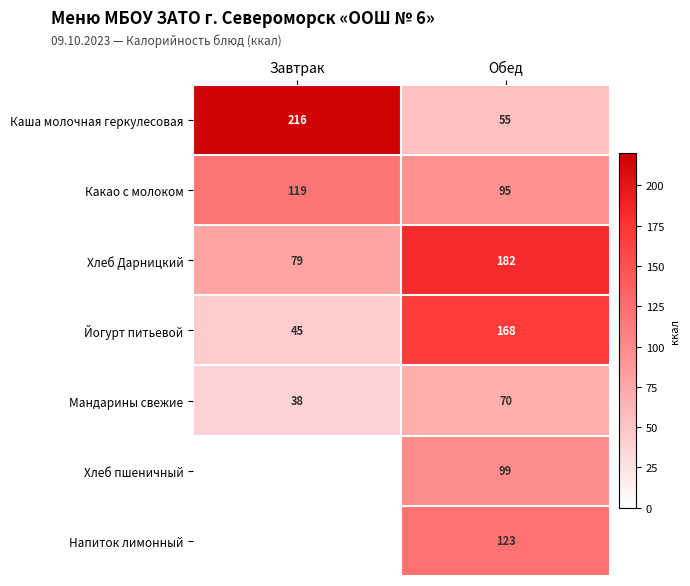

Which label corresponds to the largest value in the chart?

Завтрак